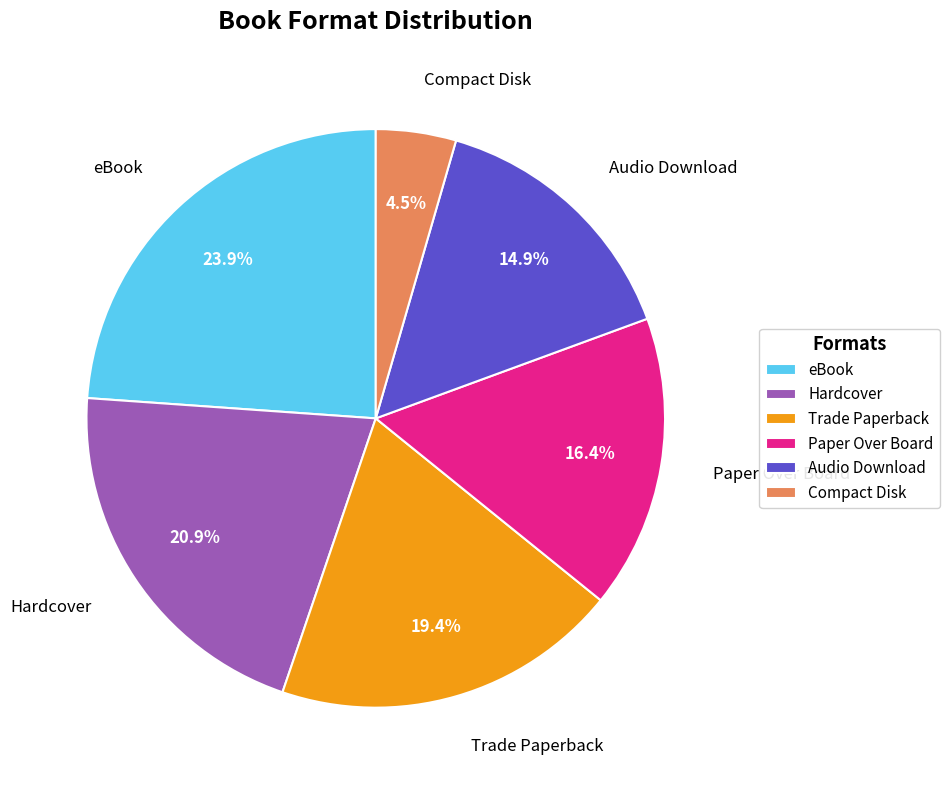

What percentage do Hardcover and Trade Paperback together represent?

40.3%